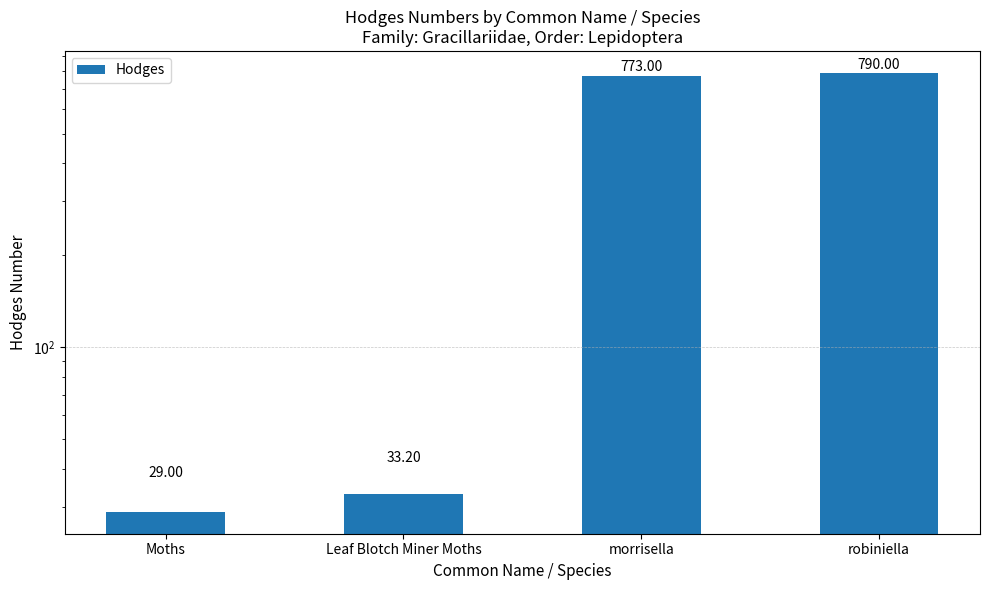

Reading left to right, transcribe all the data shown in this chart.

29.0	33.2	773.0	790.0